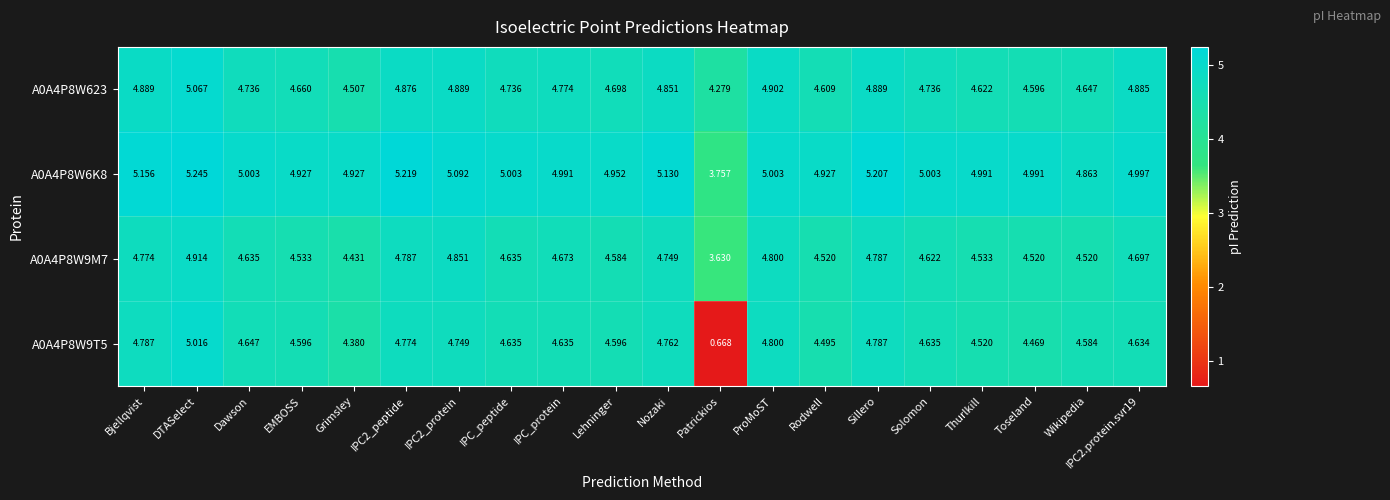

At which label does A0A4P8W9T5 first exceed 4?

Bjellqvist